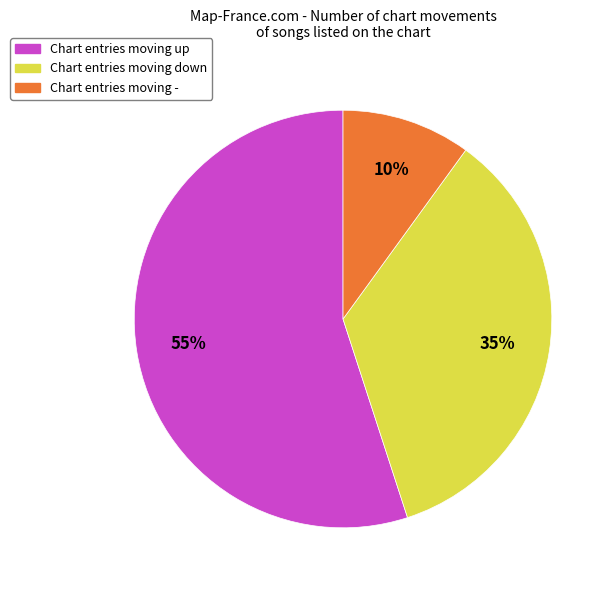

Count the number of slices in the pie.

3